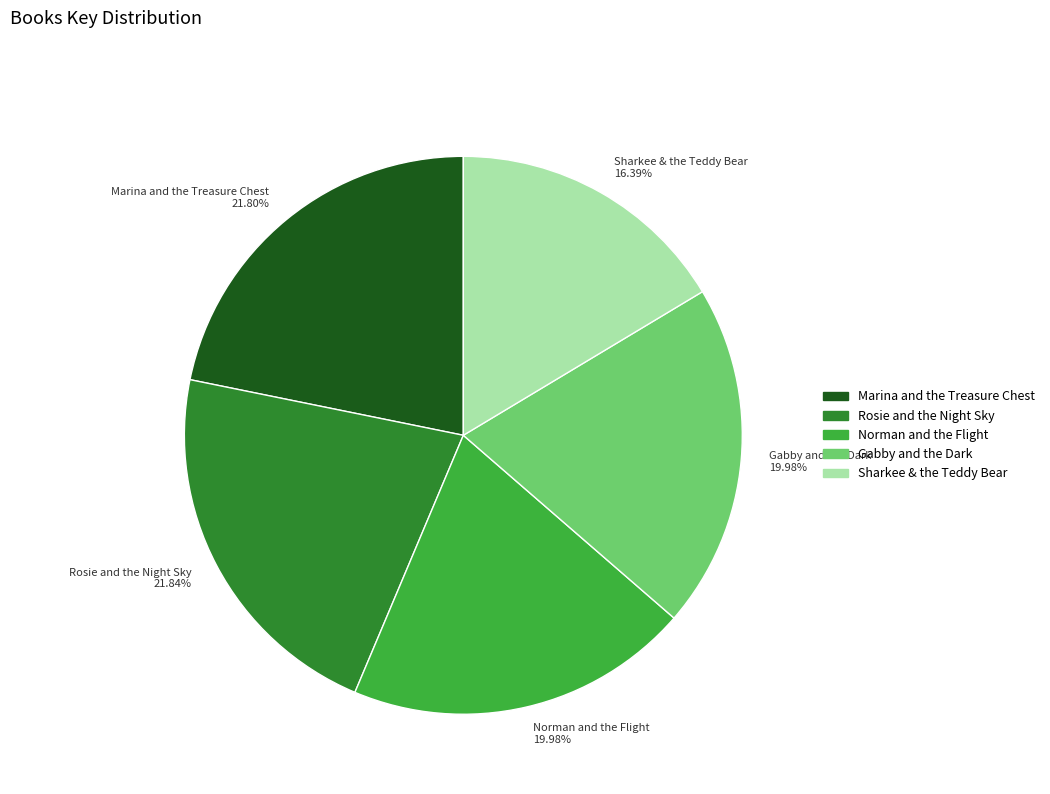

Does any single category account for the majority?

No